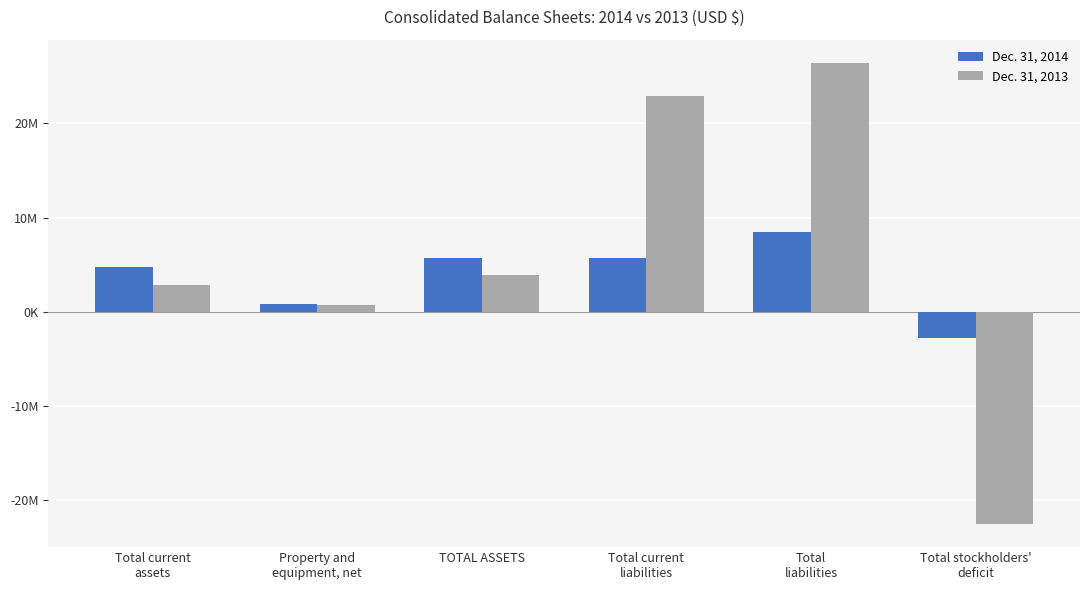

What are all the series names shown in the legend?

Dec. 31, 2014, Dec. 31, 2013